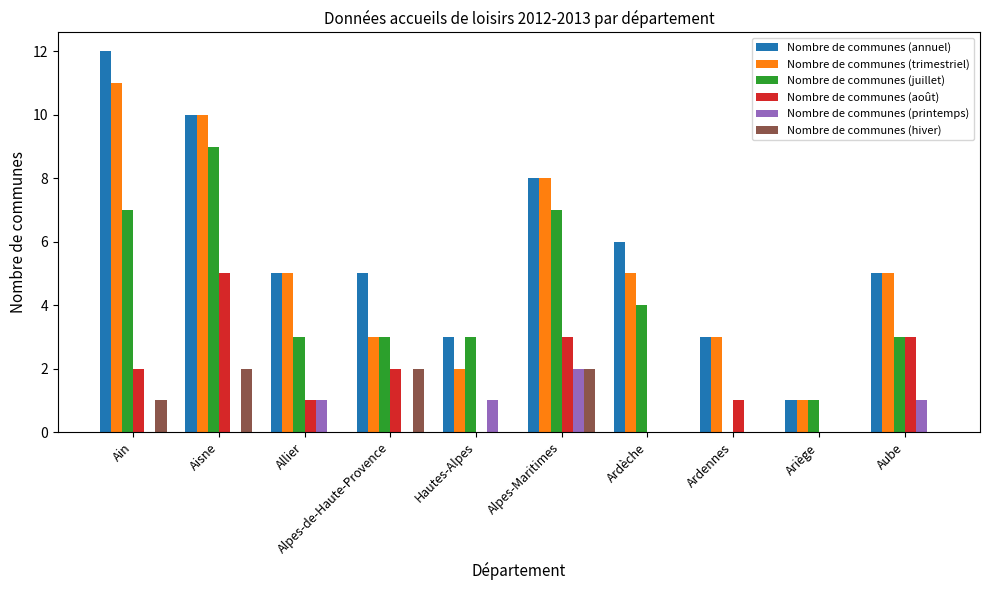

What is the sum of all Nombre de communes (printemps) values?

5